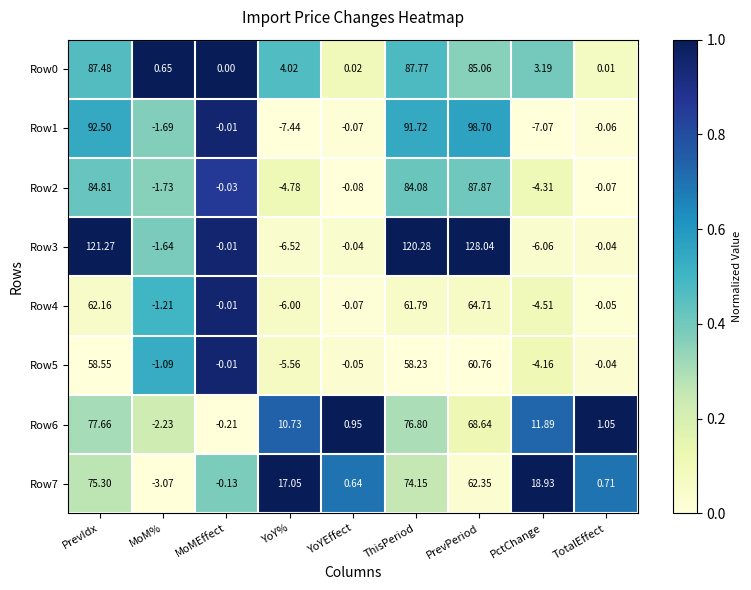

How many data points does each series have?

9